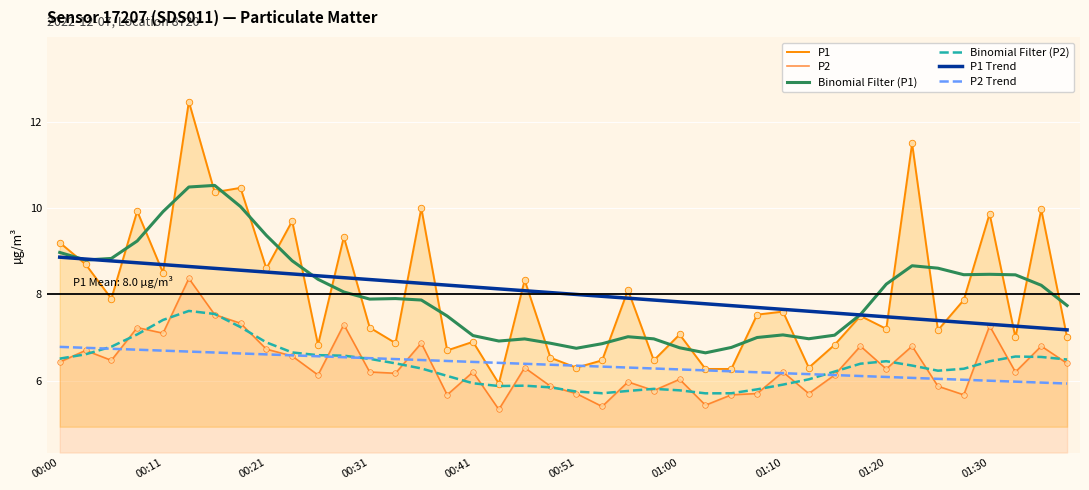

Which series contains the highest Y value?

P1